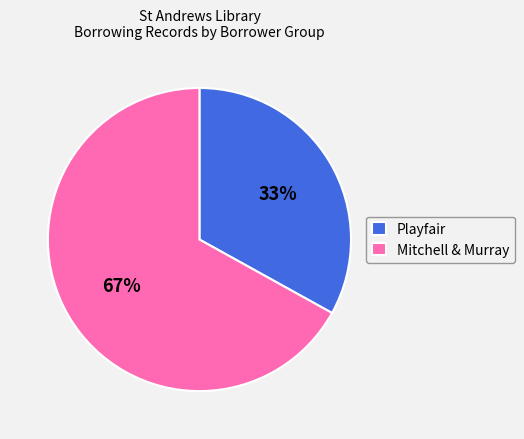

Which category has the biggest portion of the pie?

Mitchell & Murray